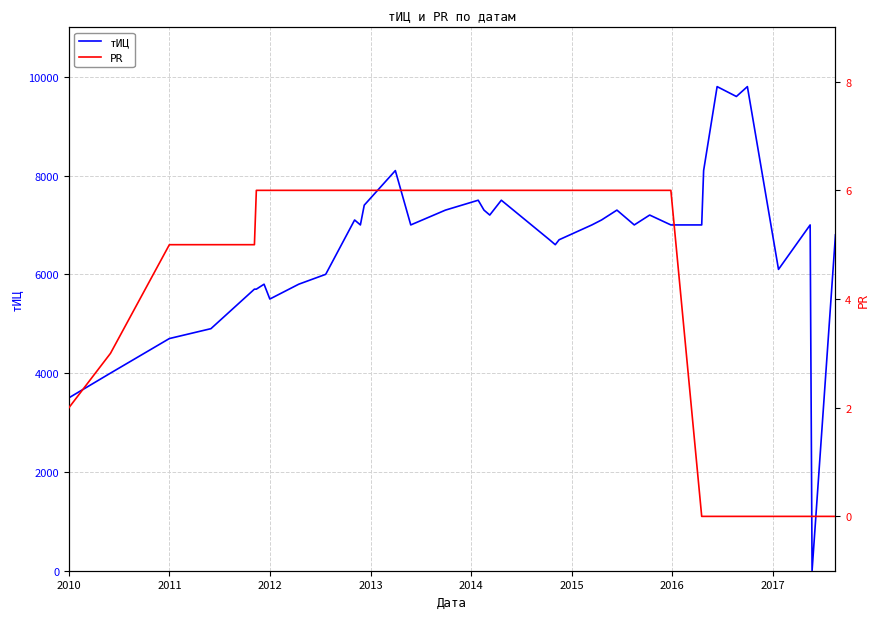

At how many categories does at least one series exceed 9465?

3